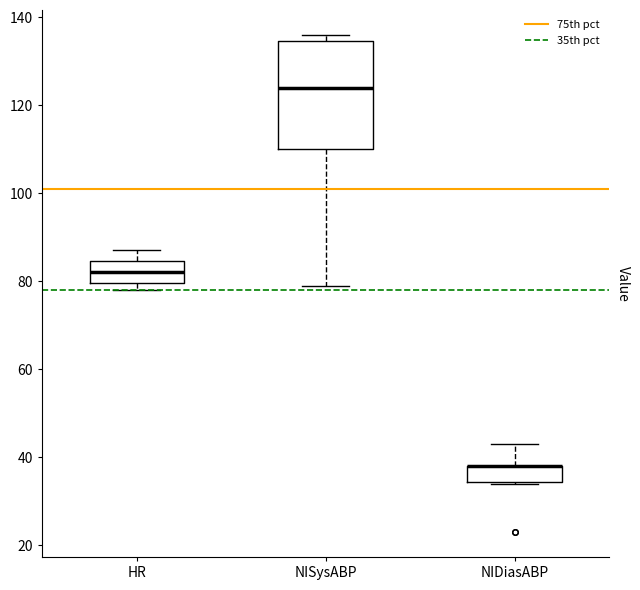

Reading left to right, transcribe this box plot: for each box, give where its median line is, the range the box spans, and where its two whiskers end, as read against the y-axis. The values are not printed on the chart, so give them approximately, as read against the axis.

HR: median 82, box 80 to 84, whiskers 78 to 88
NISysABP: median 124, box 110 to 134, whiskers 80 to 136
NIDiasABP: median 38 (drawn on the box's upper edge), box 34 to 38, whiskers 34 to 44